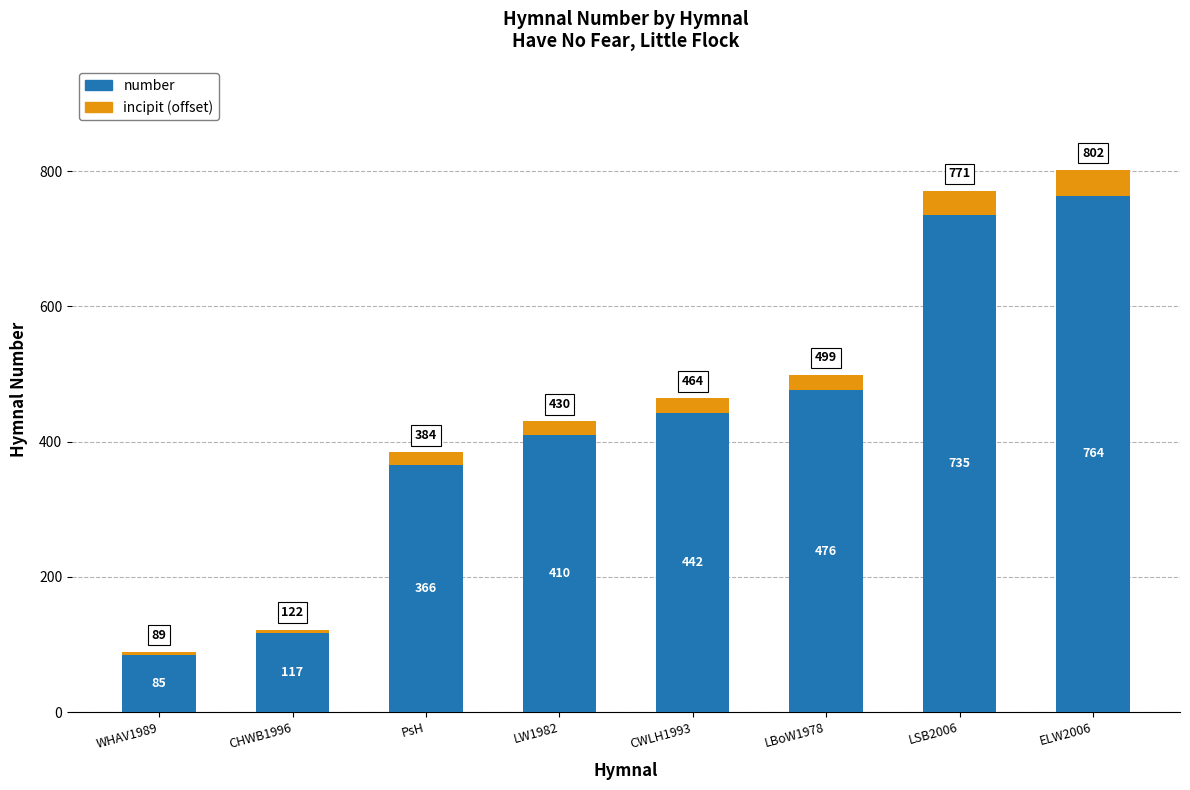

What is the average value of the number series?

424